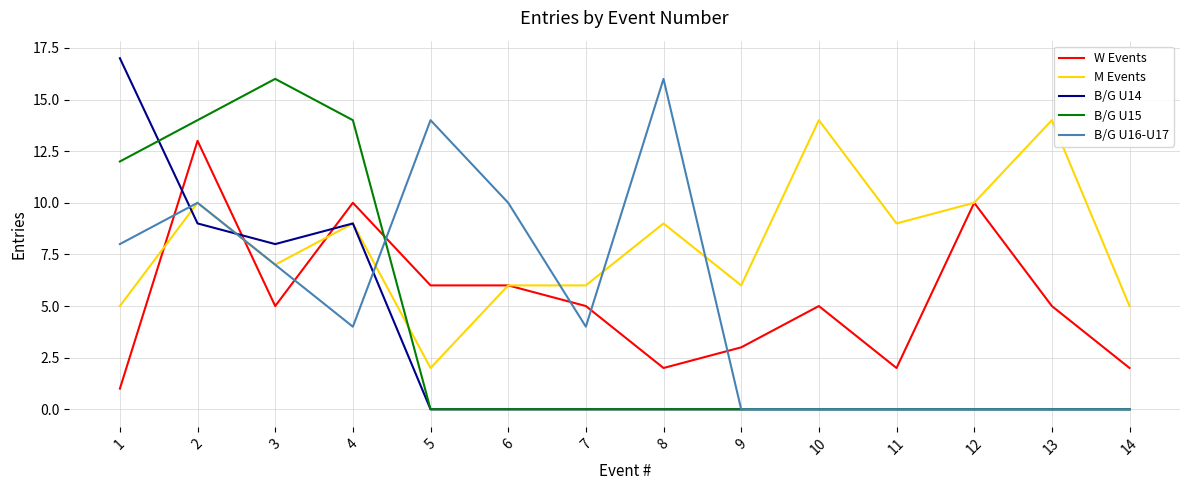

Rank the series at 1 from highest to lowest value.

B/G U14, B/G U15, B/G U16-U17, M Events, W Events